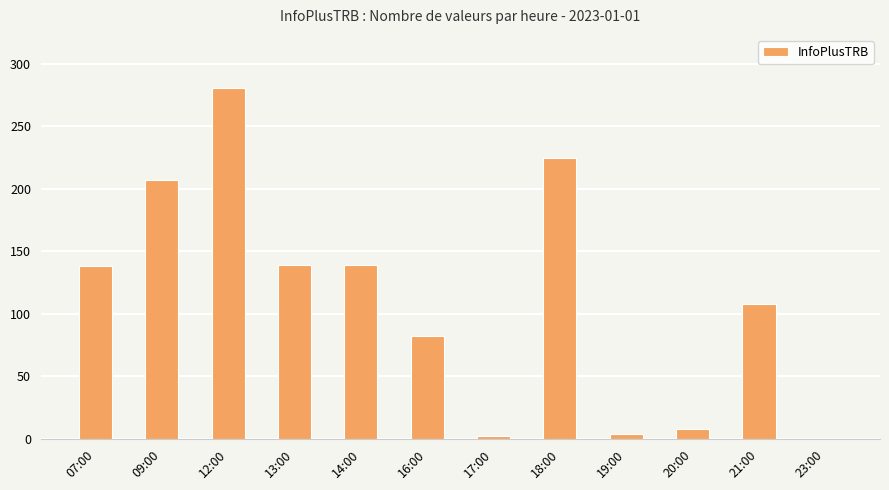

How many series are shown in this chart?

1